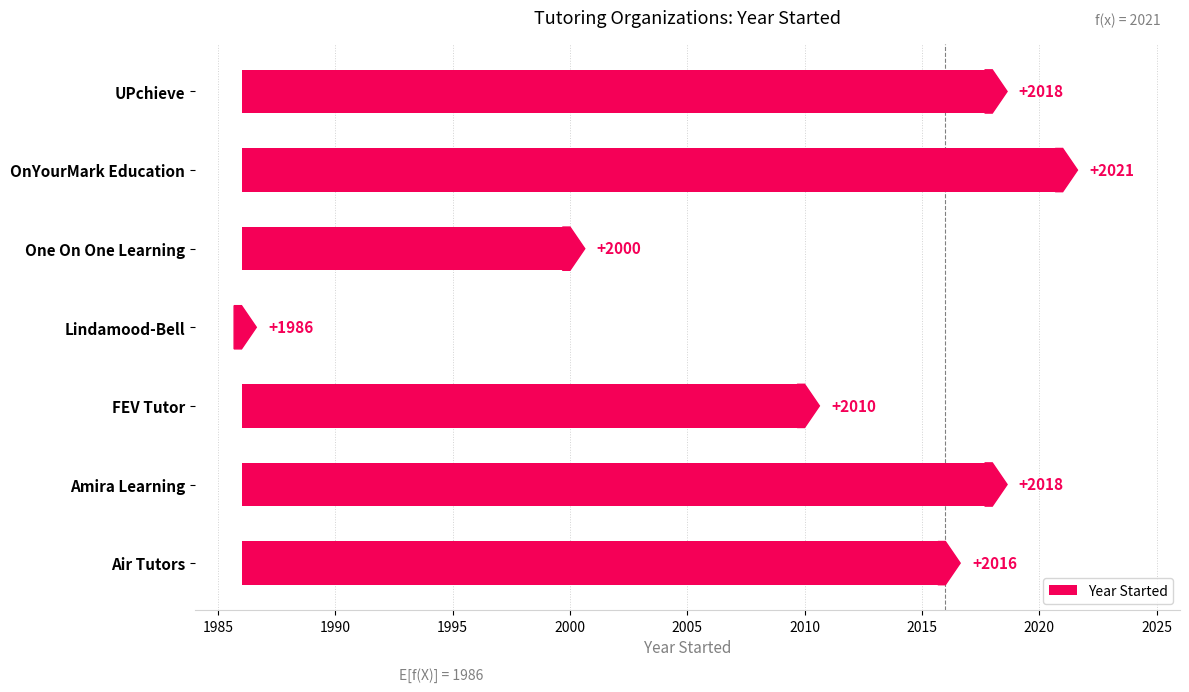

What is the difference between the second highest and second lowest values?

18